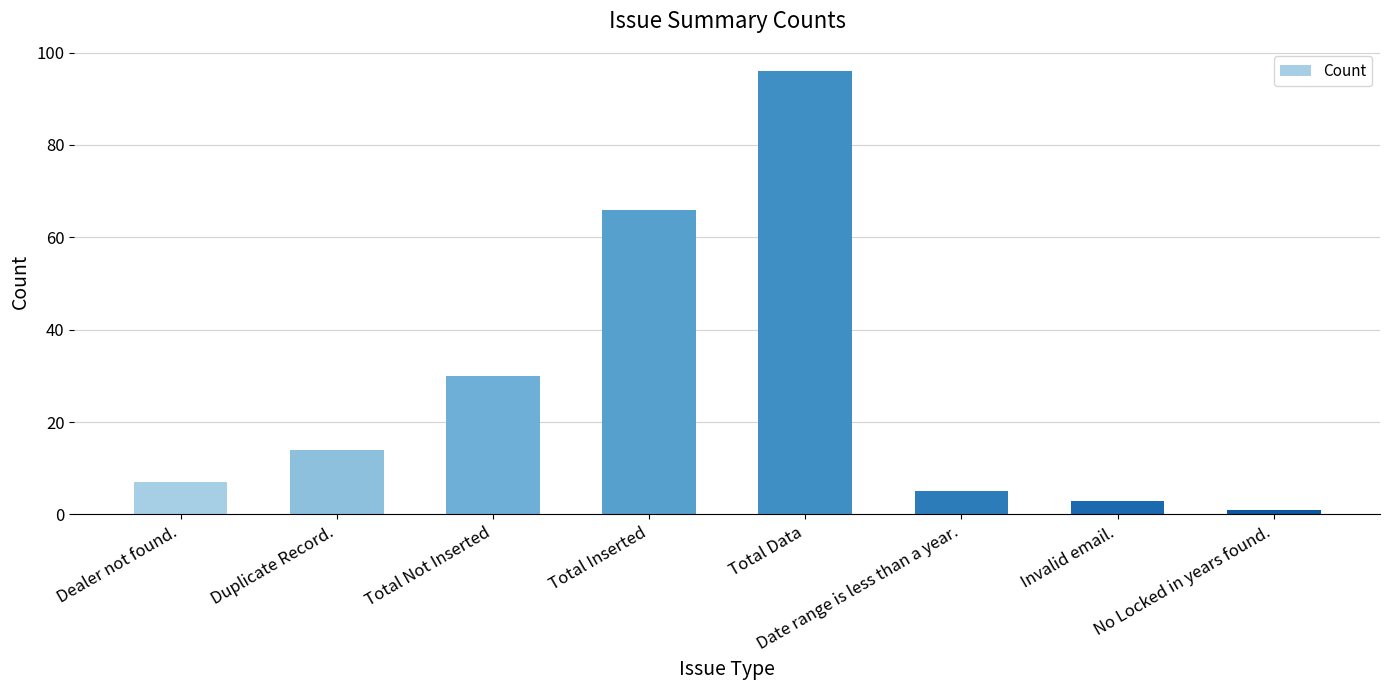

What is the value of the 1st bar from the left?

7